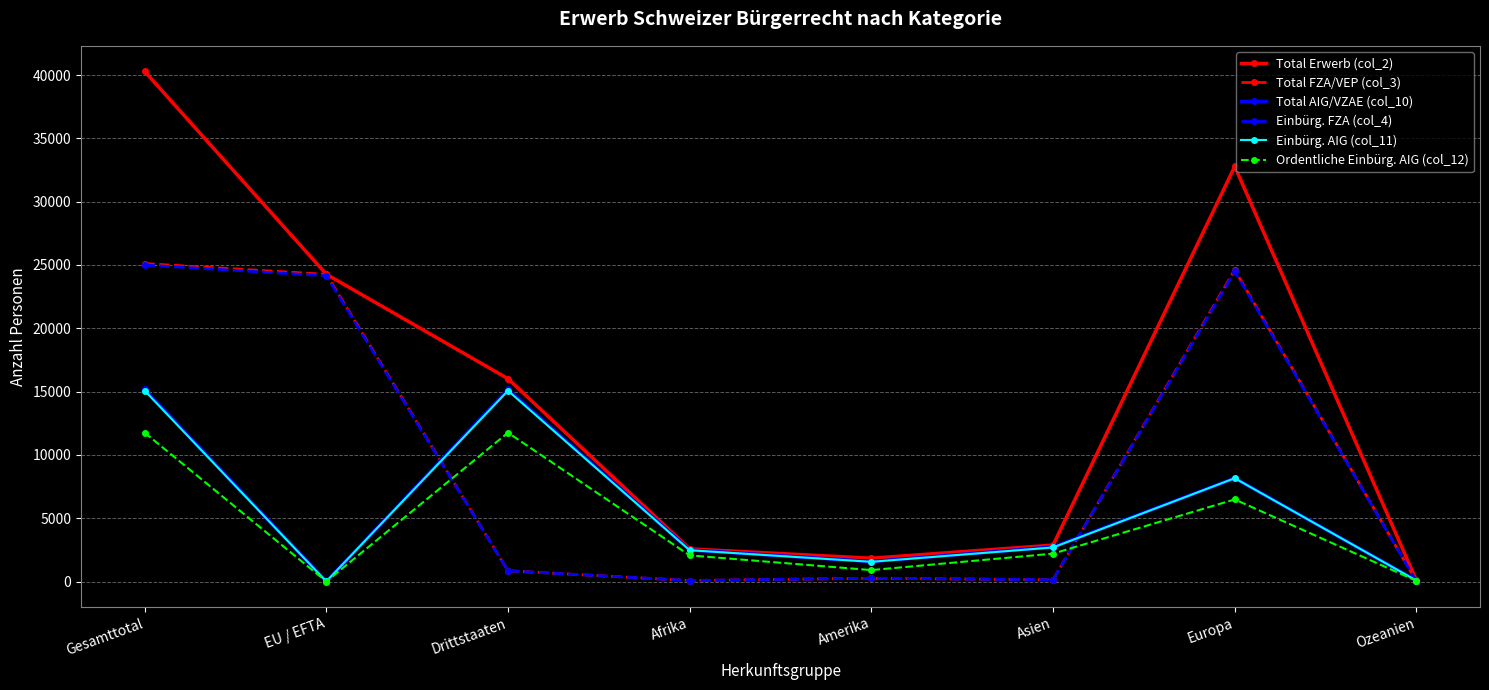

What is the label of the 3rd point from the right?

Asien